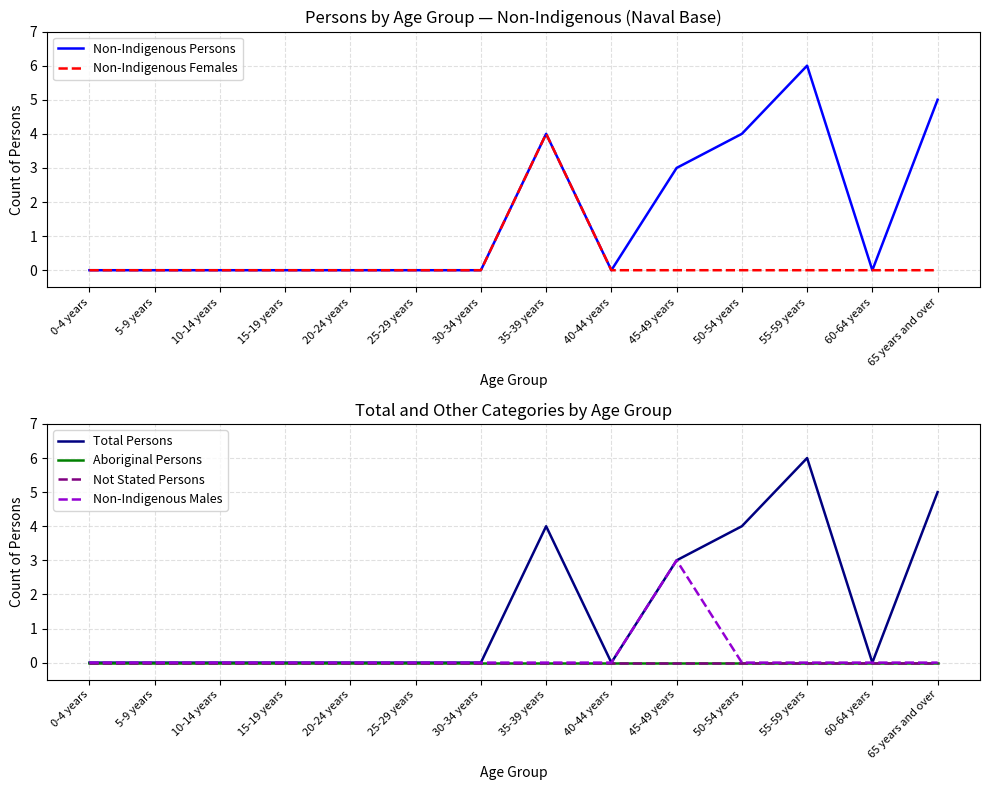

What is the total value across all series at 50-54 years?

8